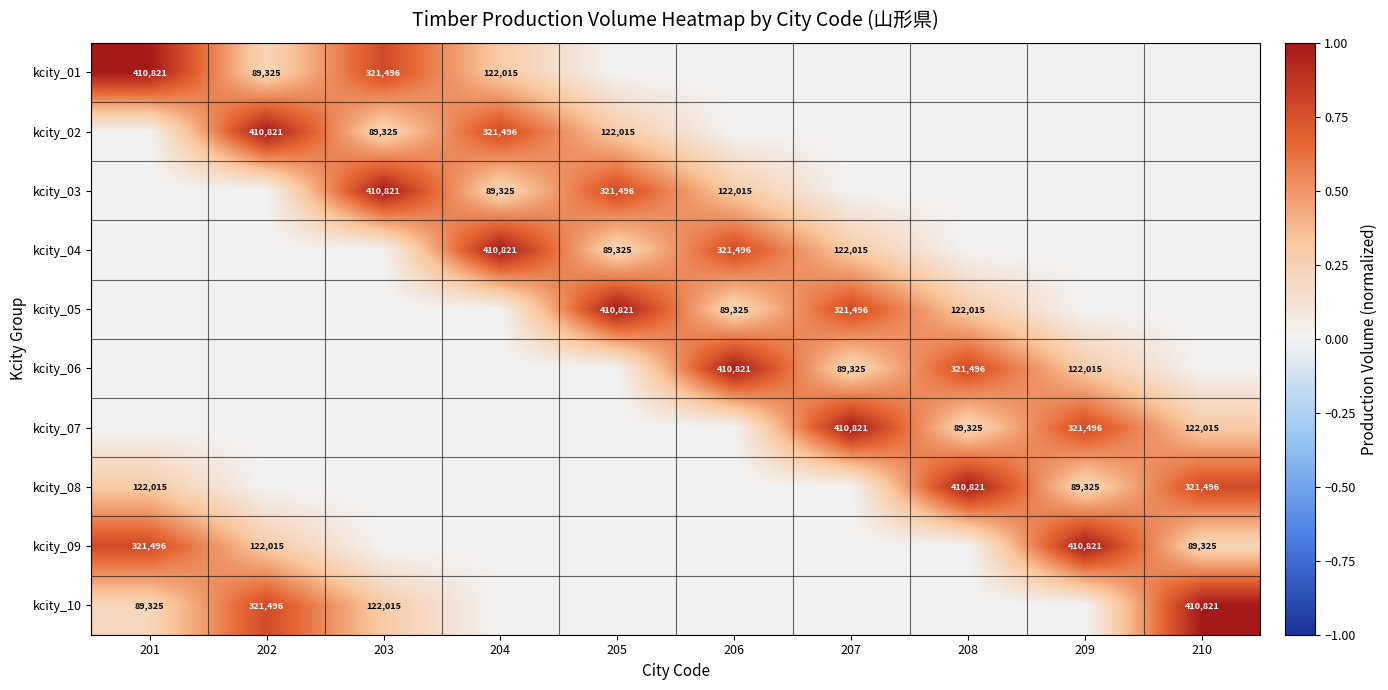

True or false: kcity_05 has a value of 89325 at 206.

True